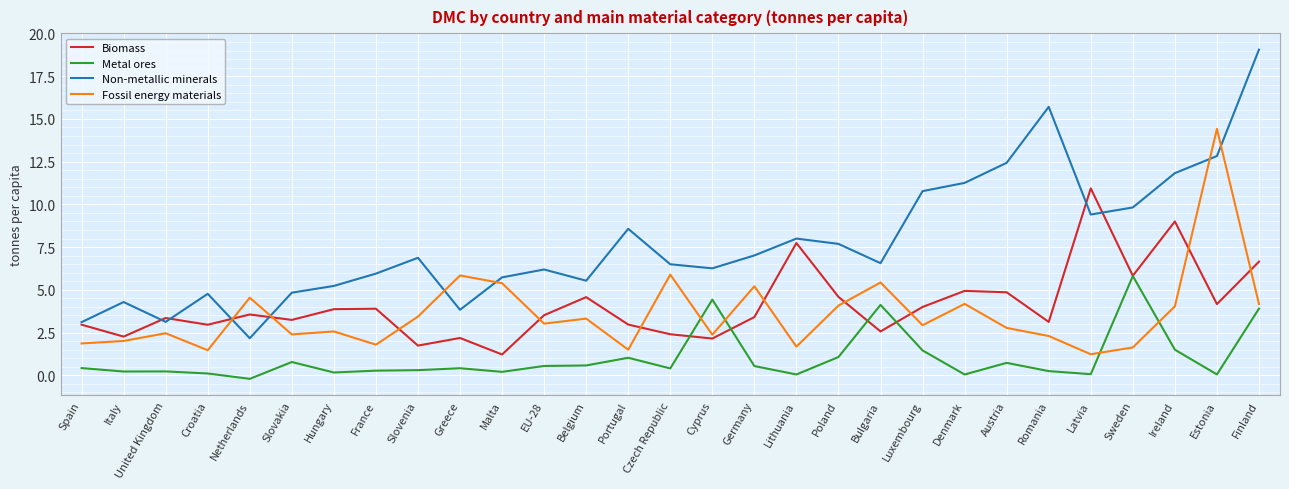

Is the value of Metal ores at Sweden greater than the value of Biomass at Portugal?

Yes